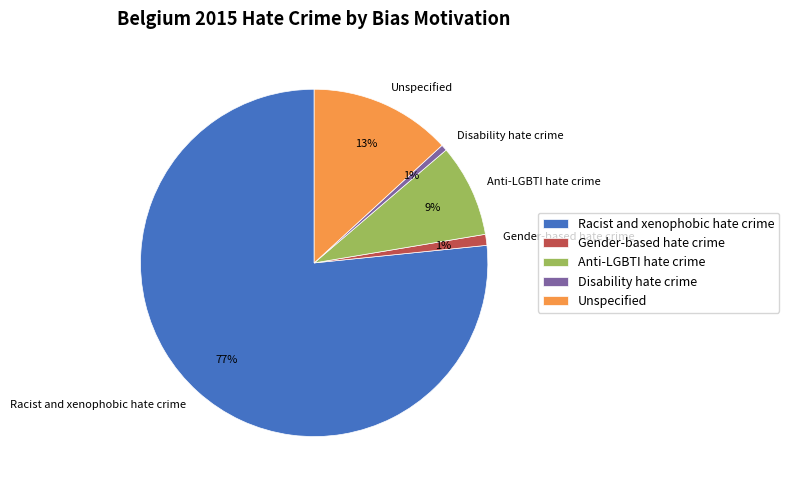

Combined, do Anti-LGBTI hate crime and Disability hate crime account for over 50%?

No